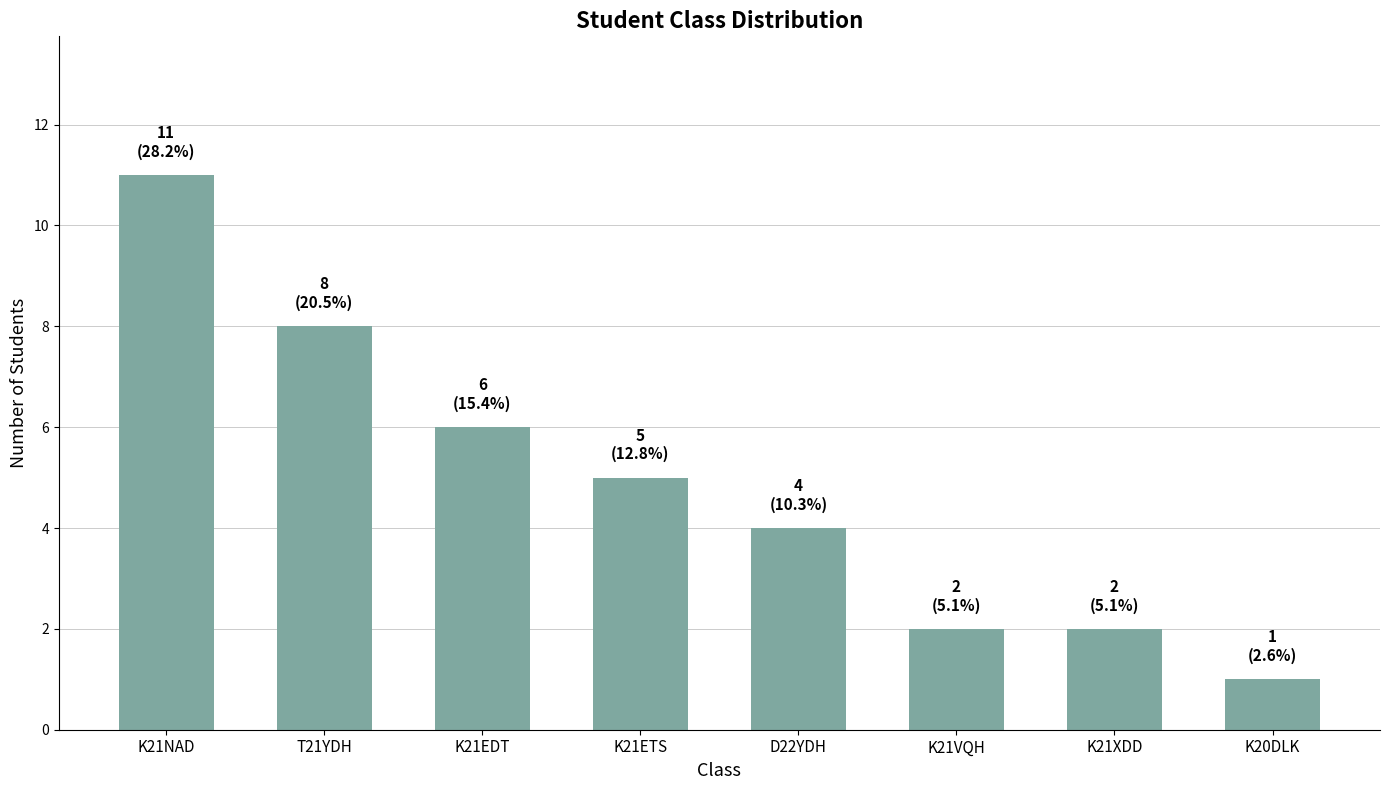

True or false: the data shows 11 at K21NAD.

True